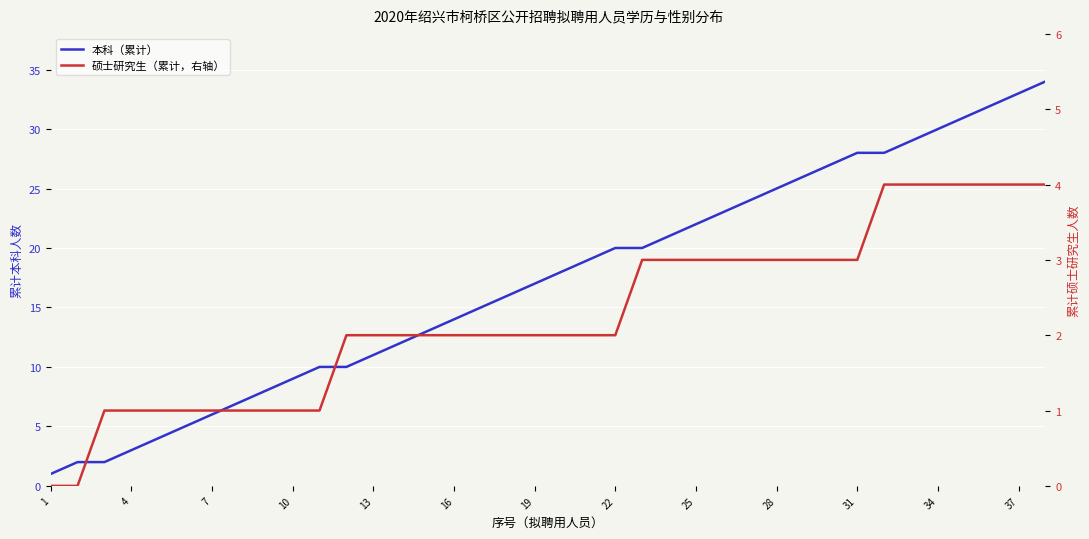

Which has a higher value, 16 or 31?

31